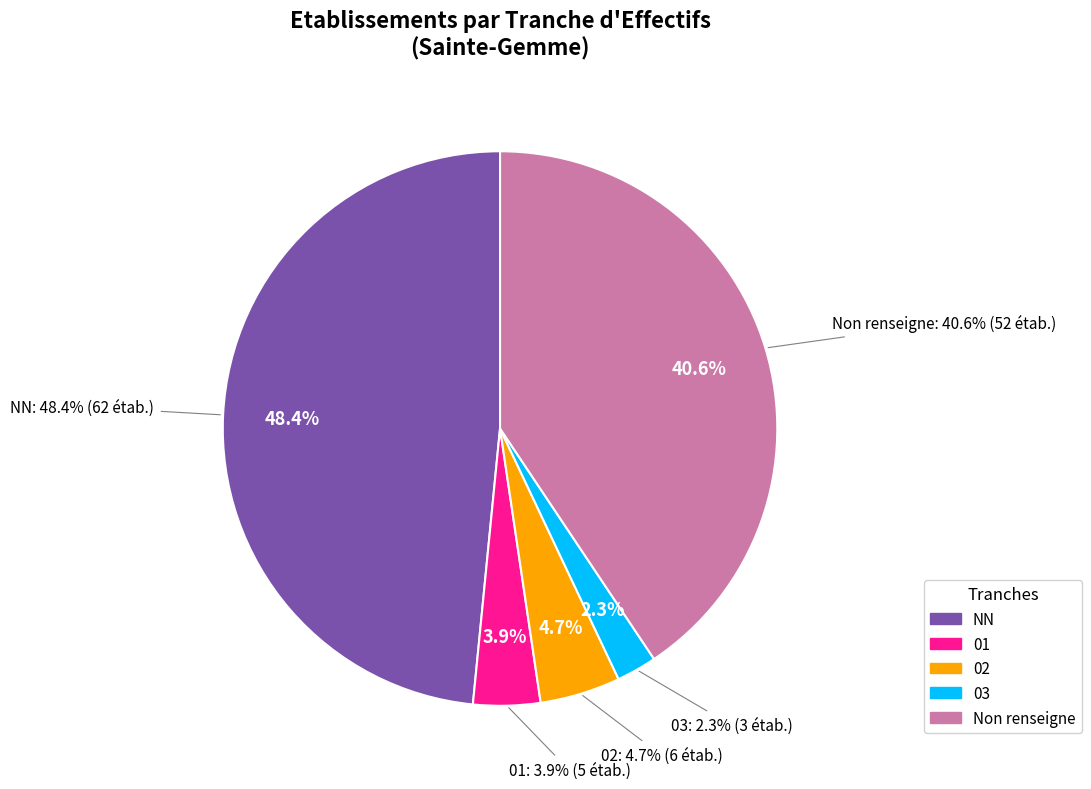

What is the total percentage of 01 and 02?

8.6%